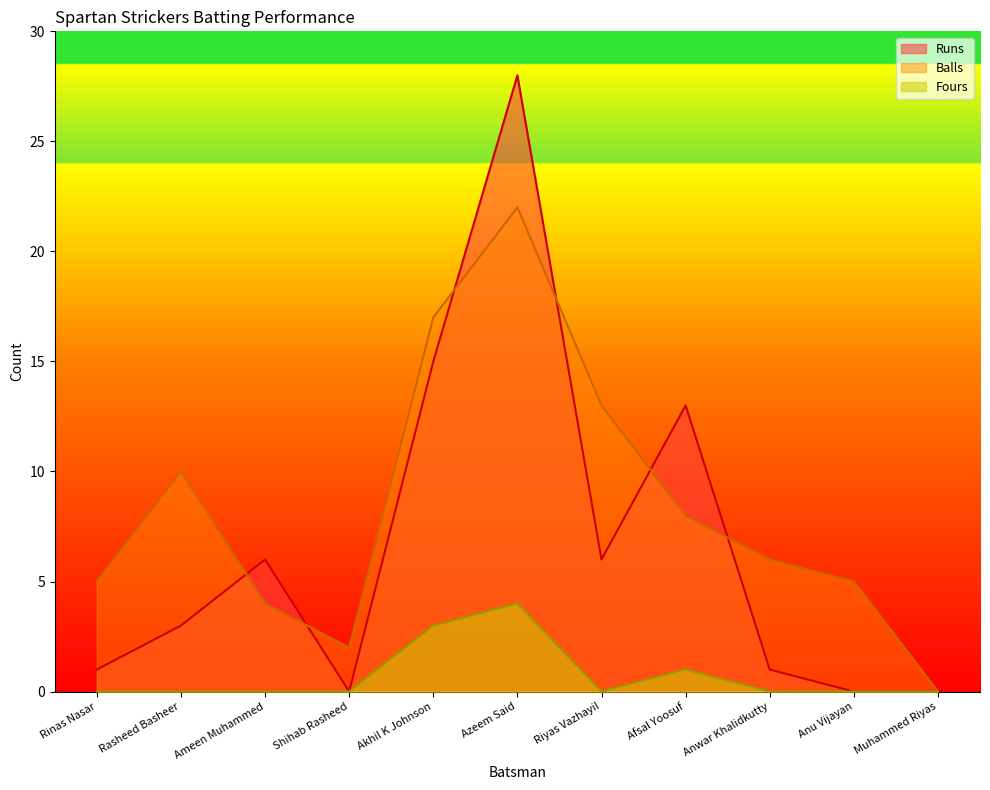

How many interior local valleys does the Runs series have?

2